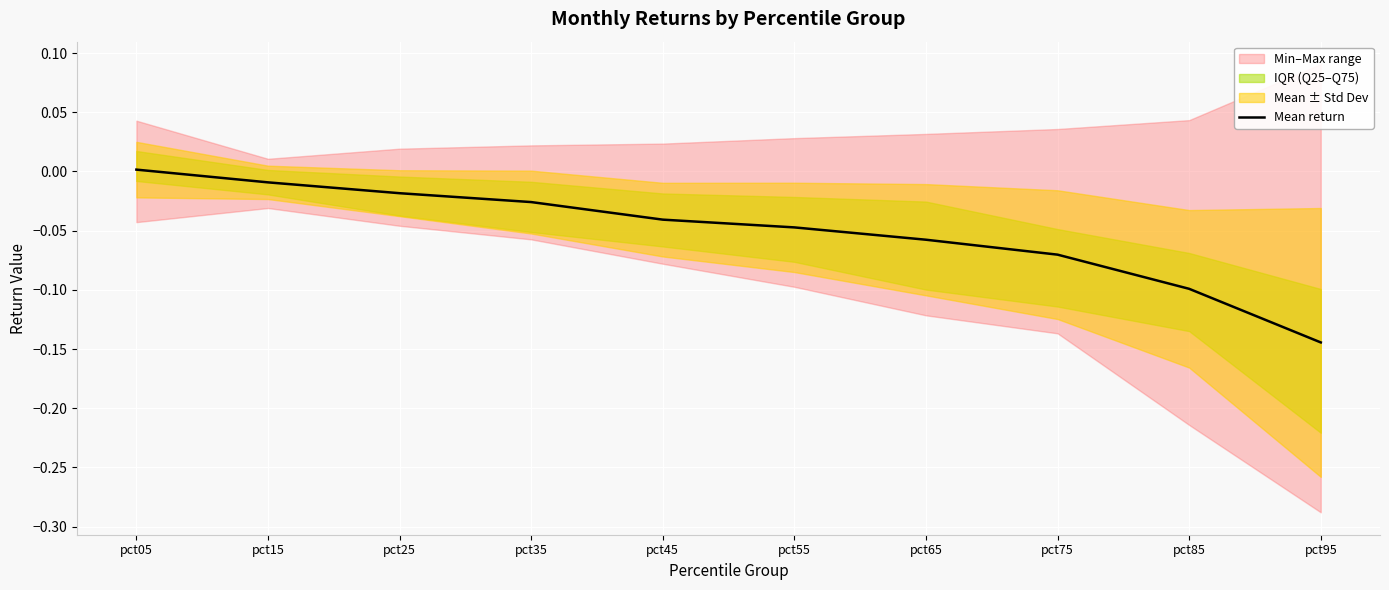

Is it true that the value at pct75 is -0.1?

True